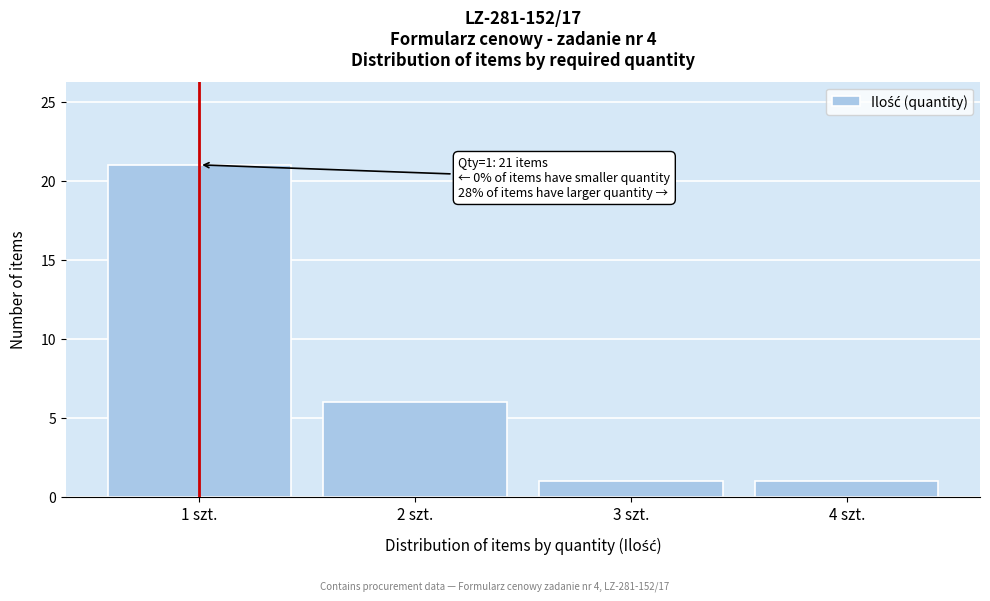

Which range on the x-axis has the tallest bar?

0.5 to 1.5